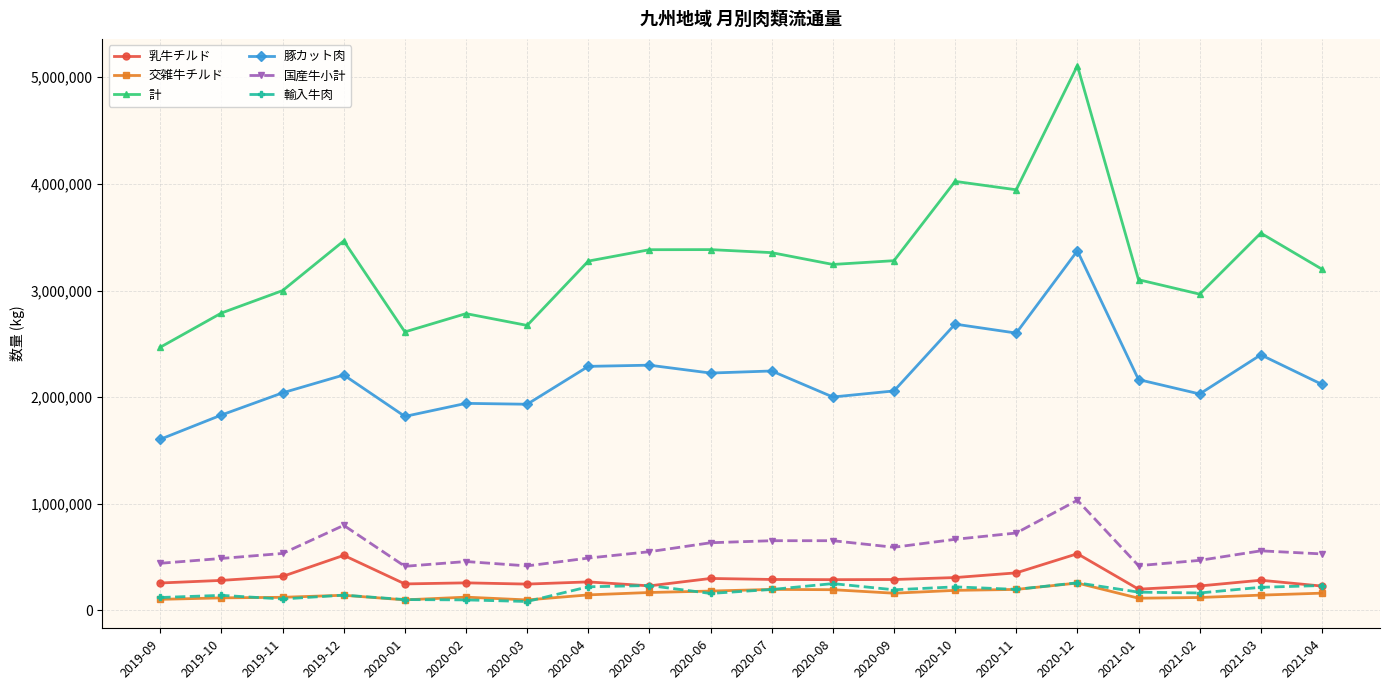

Does the chart have visible grid lines?

Yes